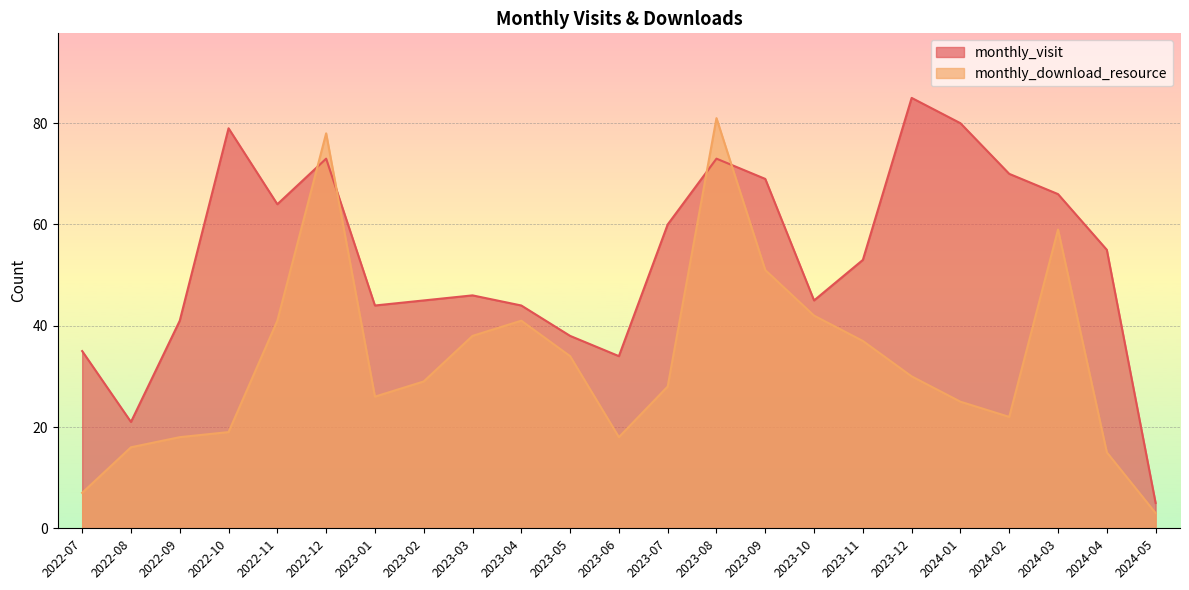

How many data points in monthly_download_resource are less than 29?

11